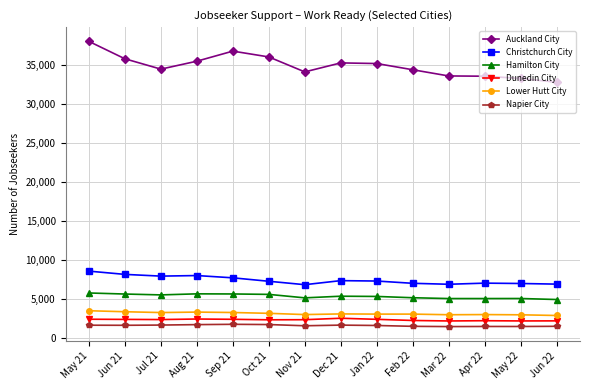

How many distinct data groups are displayed?

6